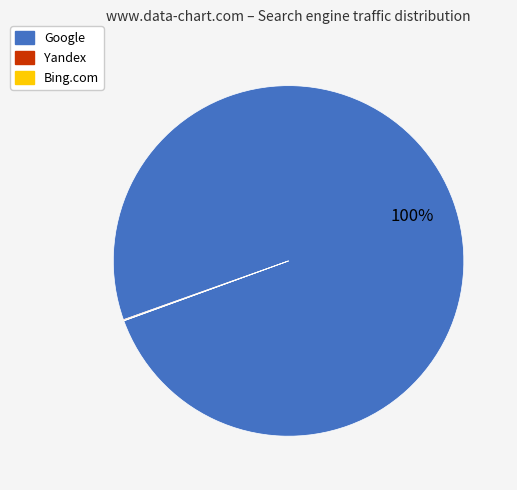

To the nearest percent, what is the difference between the largest and smallest slice percentages?

100%